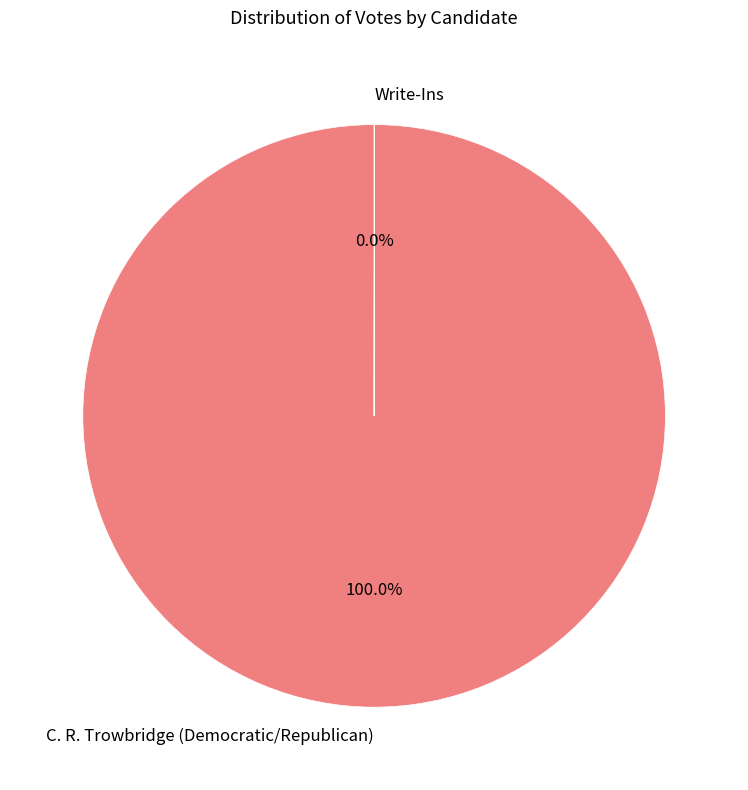

Which slice is the largest?

C. R. Trowbridge (Democratic/Republican)